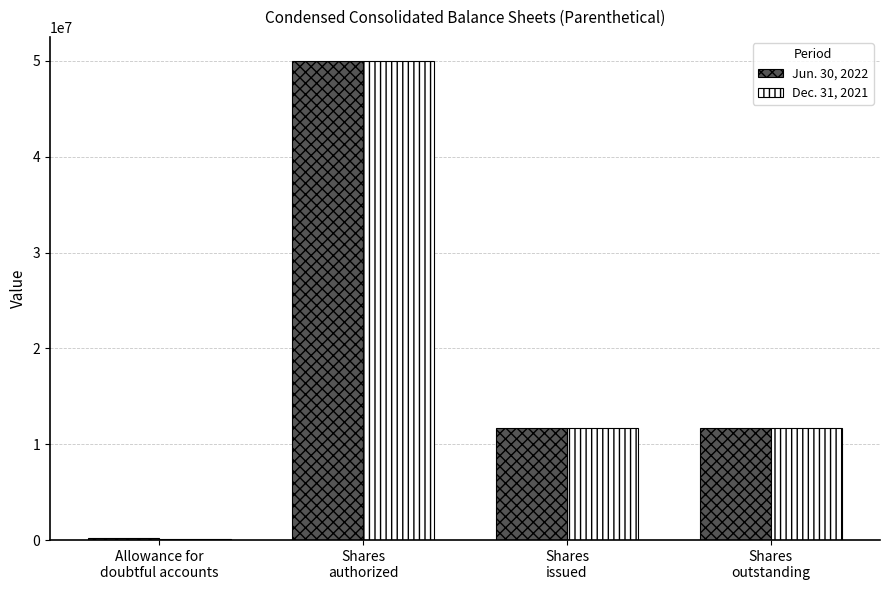

Which series has the widest spread of values?

Dec. 31, 2021